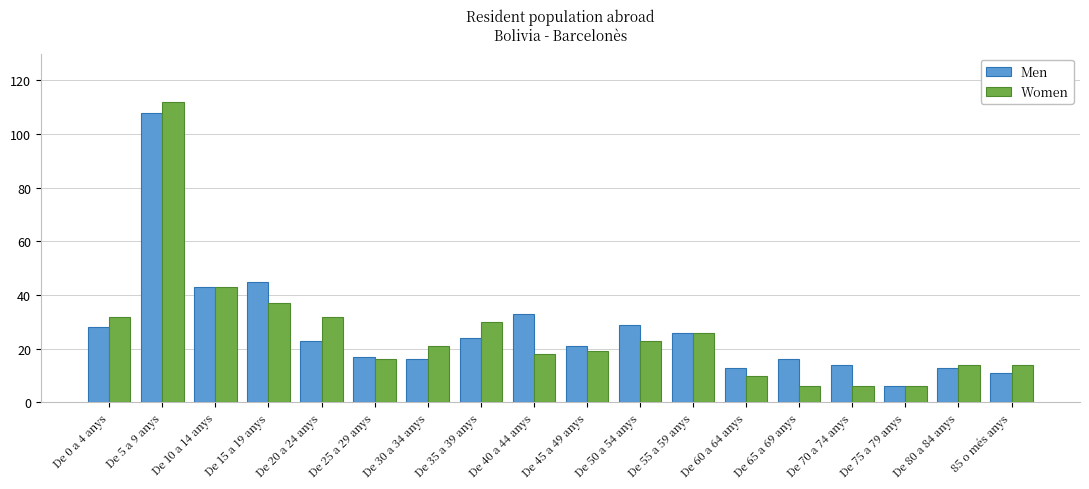

Which series changed the most between De 35 a 39 anys and De 80 a 84 anys?

Women